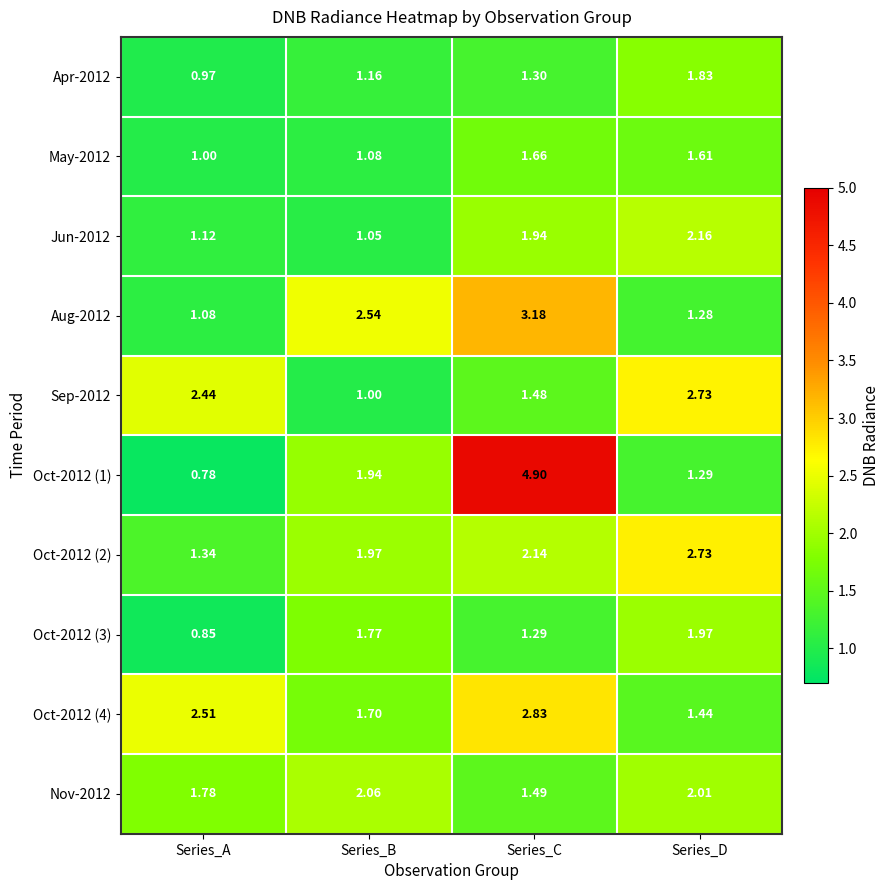

How many distinct data groups are displayed?

10